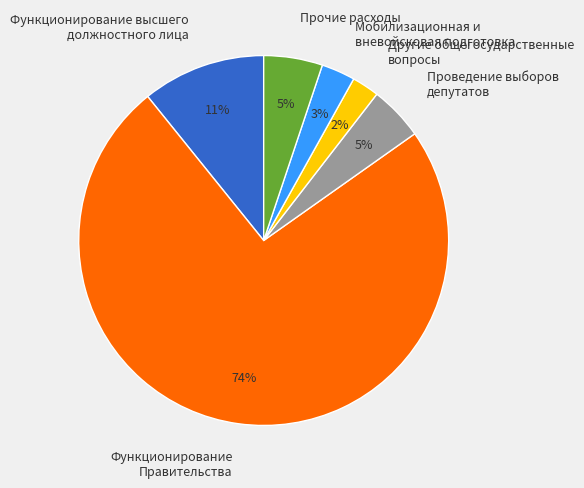

Does any single category account for the majority?

Yes